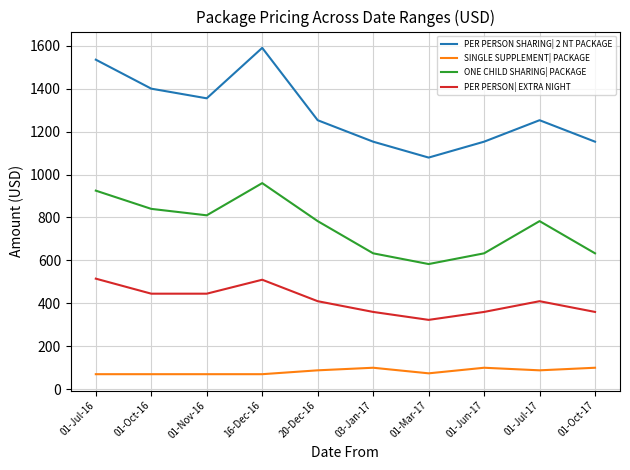

Which series has the largest total across all categories?

PER PERSON SHARING| 2 NT PACKAGE